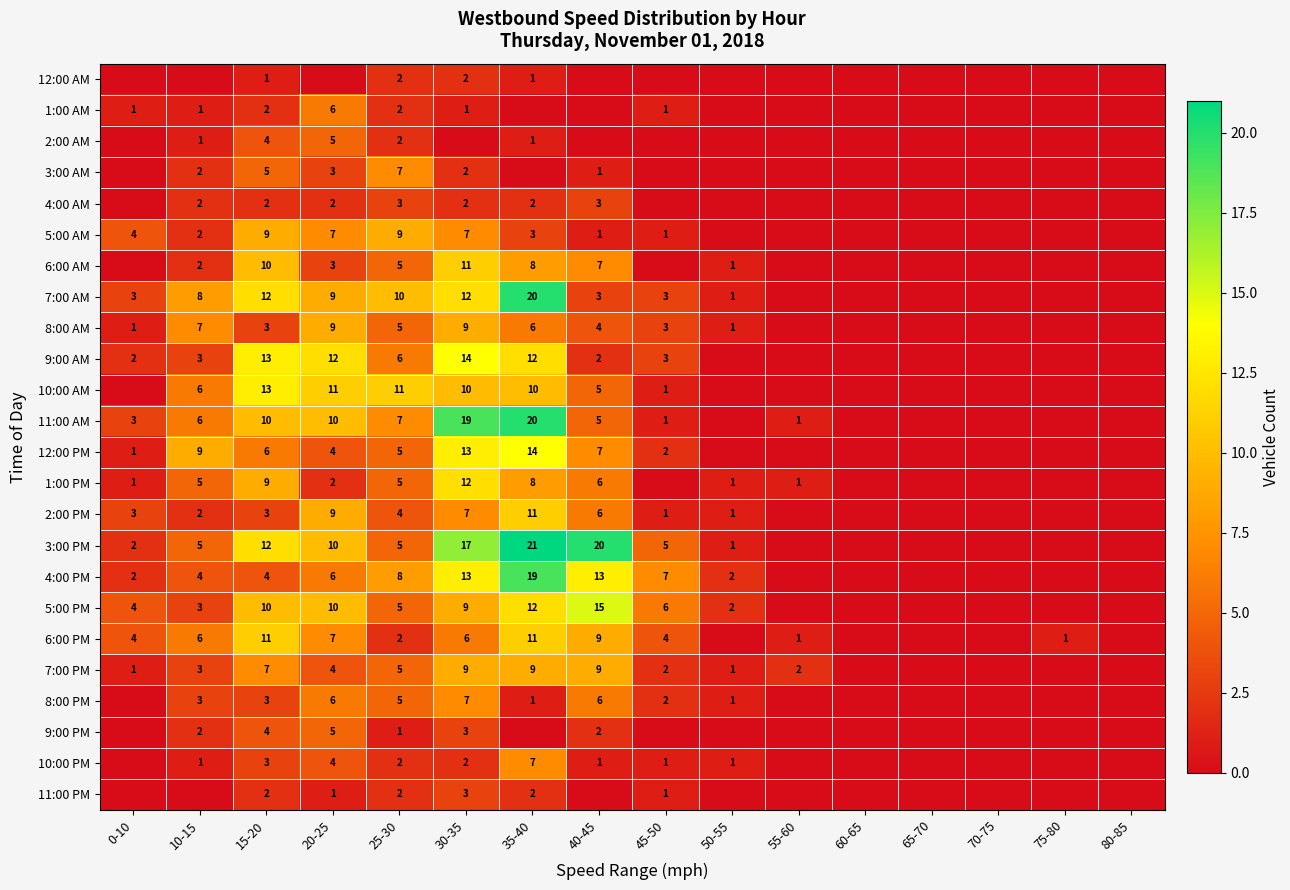

What is the difference between the 10:00 PM values at 30-35 and 50-55?

1